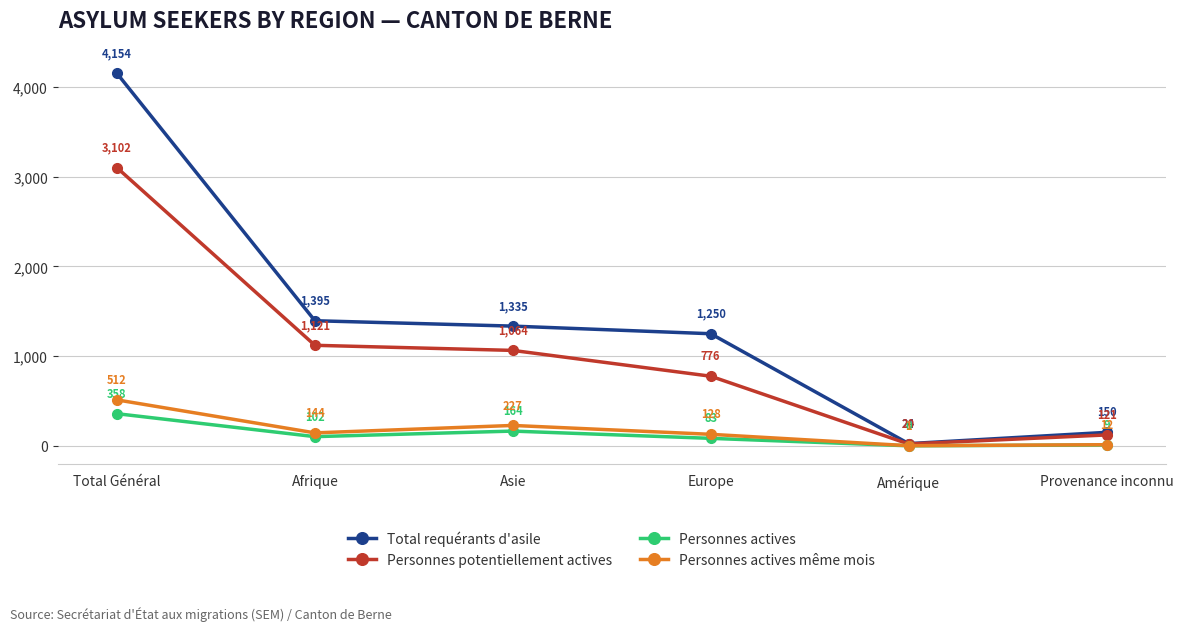

Reading left to right, transcribe all the data shown in this chart.

Total requérants d'asile: 4154	1395	1335	1250	24	150
Personnes potentiellement actives: 3102	1121	1064	776	20	121
Personnes actives: 358	102	164	83	0	9
Personnes actives même mois: 512	144	227	128	1	12